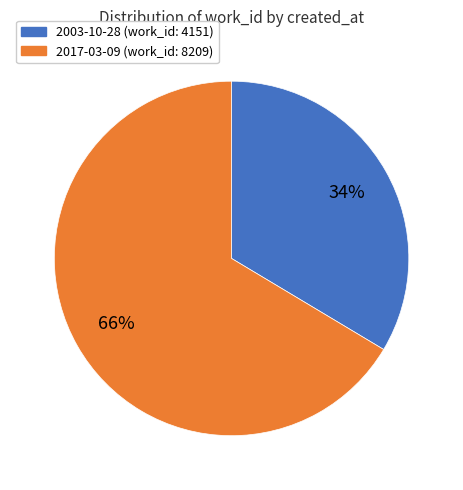

What is the largest slice in the pie chart?

2017-03-09